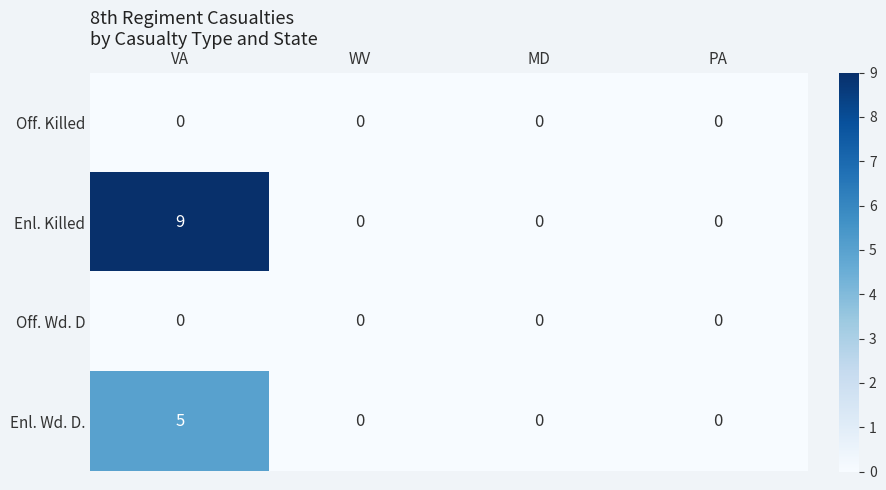

What is the greatest value displayed?

9